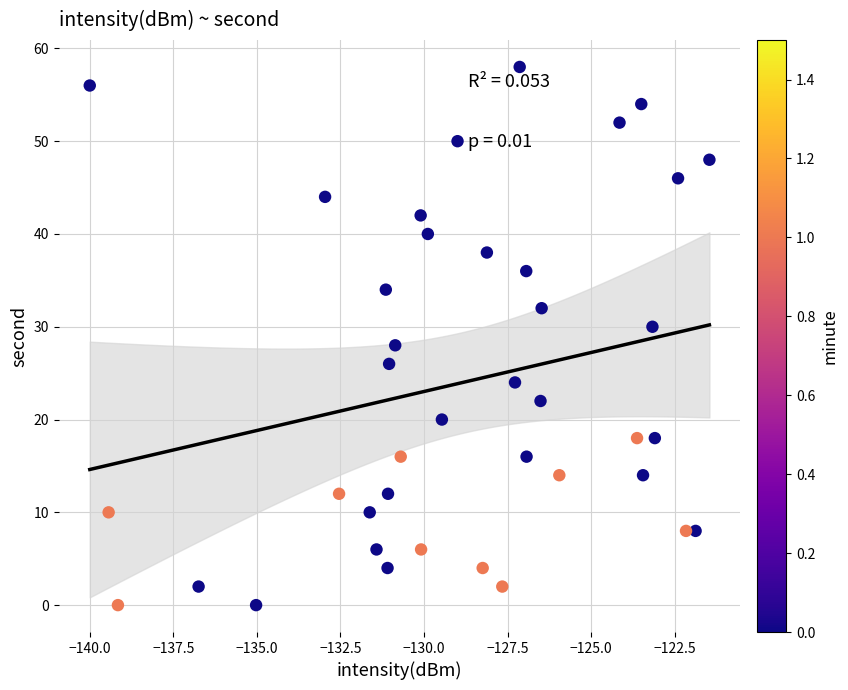

What is the range of Y values (max minus min)?

58